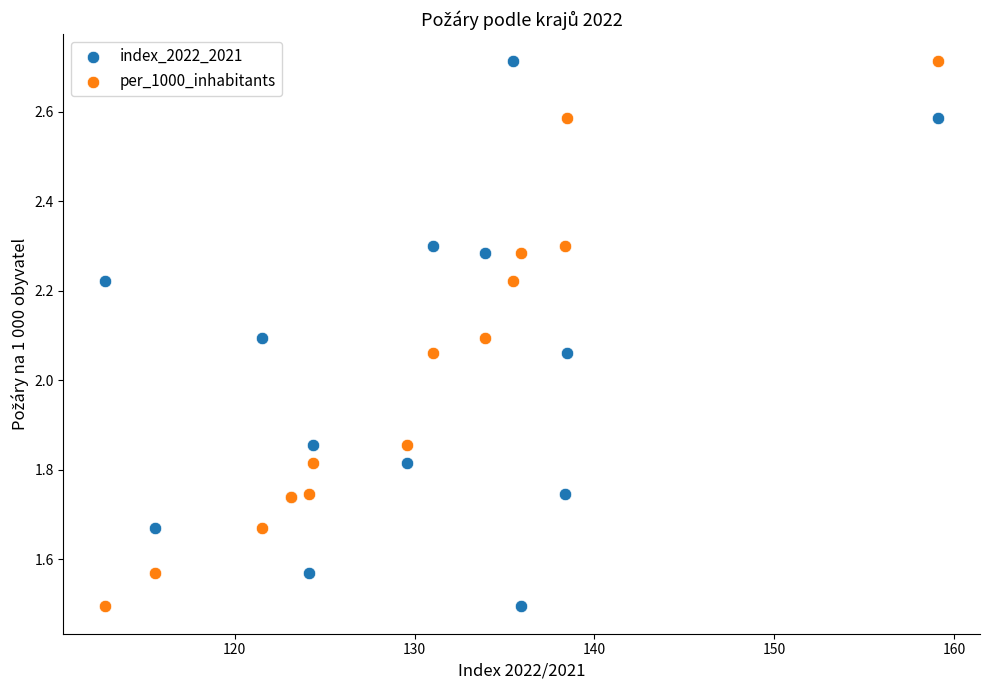

What are all the series names shown in the legend?

index_2022_2021, per_1000_inhabitants